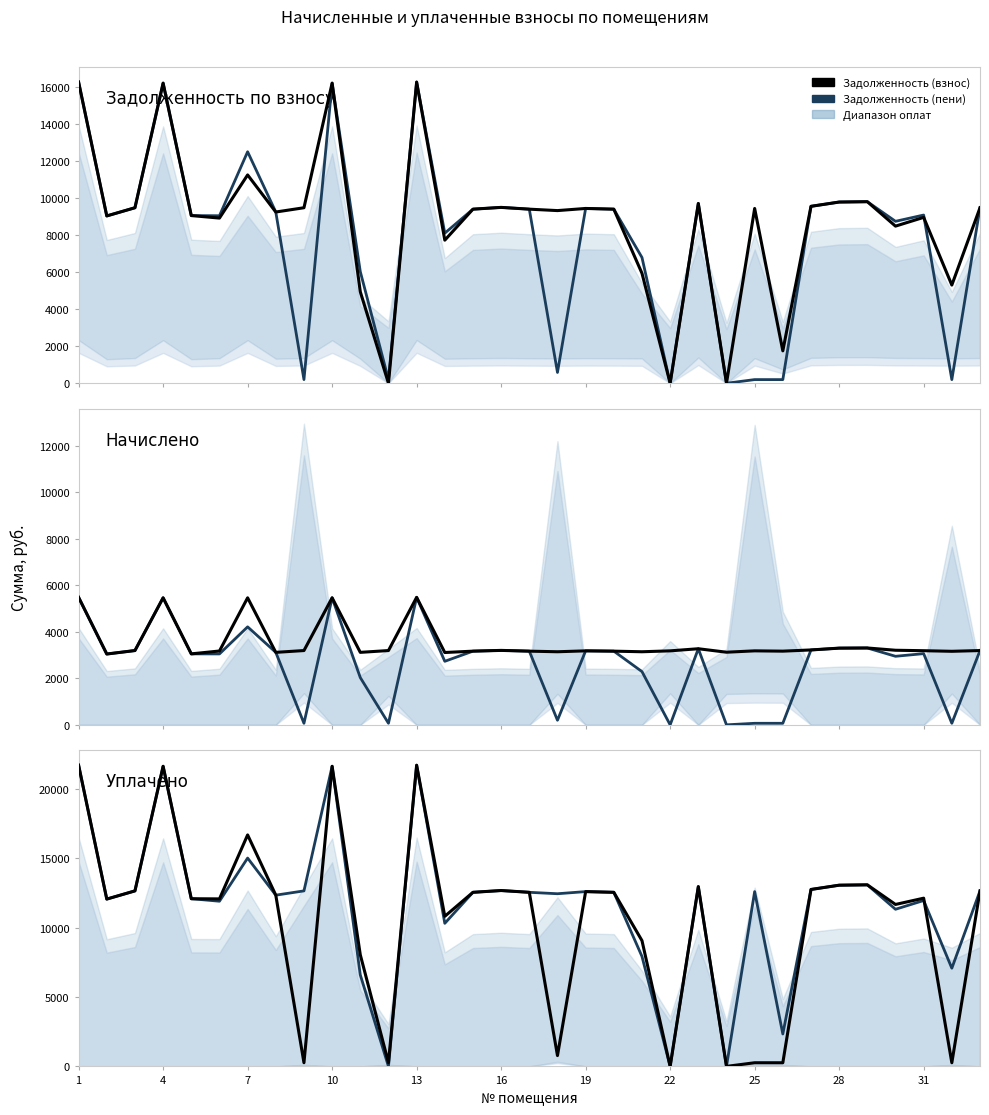

What is the value of the начислено point at the 6th from the left?

3175.2